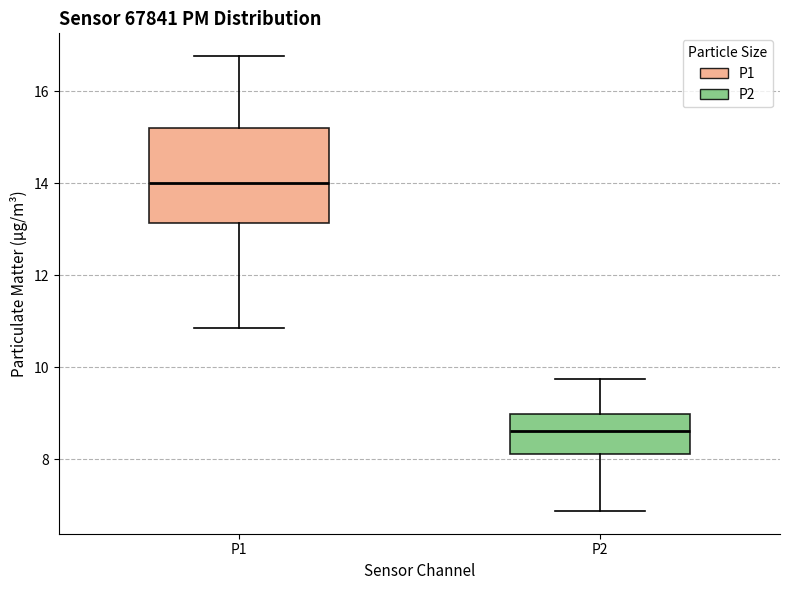

Reading left to right, transcribe this box plot: for each box, give where its median line is, the range the box spans, and where its two whiskers end, as read against the y-axis. The values are not printed on the chart, so give them approximately, as read against the axis.

P1: median 14.0, box 13.2 to 15.2, whiskers 10.8 to 16.8
P2: median 8.6, box 8.2 to 9.0, whiskers 6.8 to 9.8